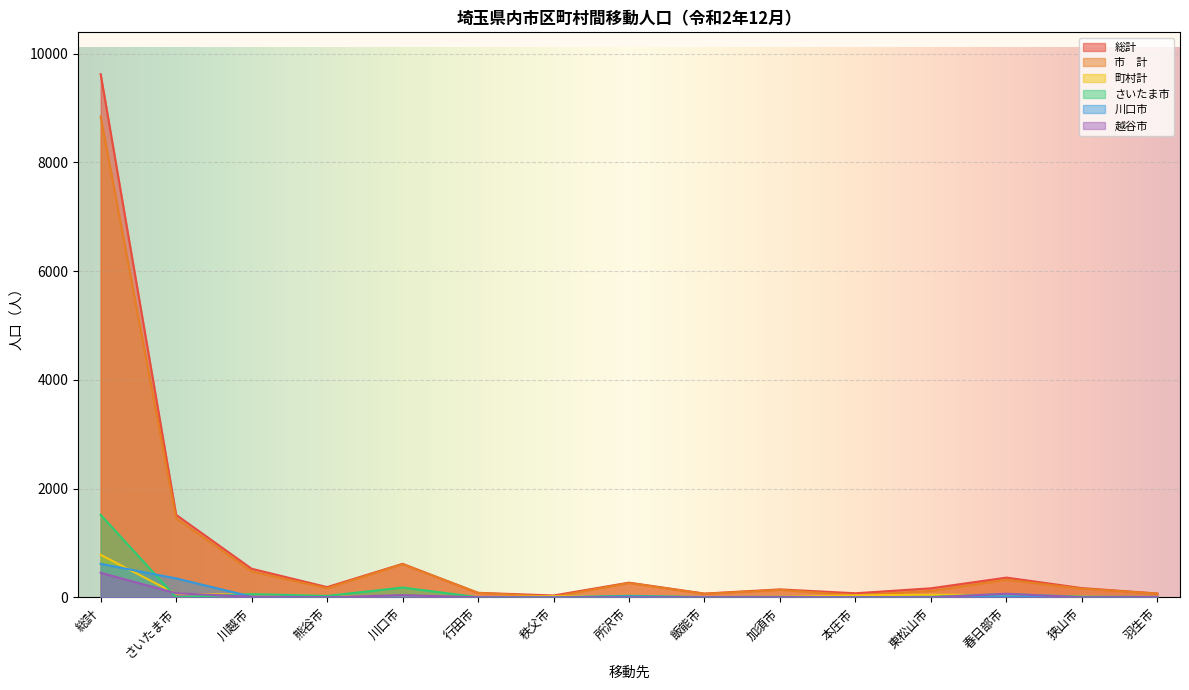

What is the difference between the maximum and minimum values in the 越谷市 series?

451